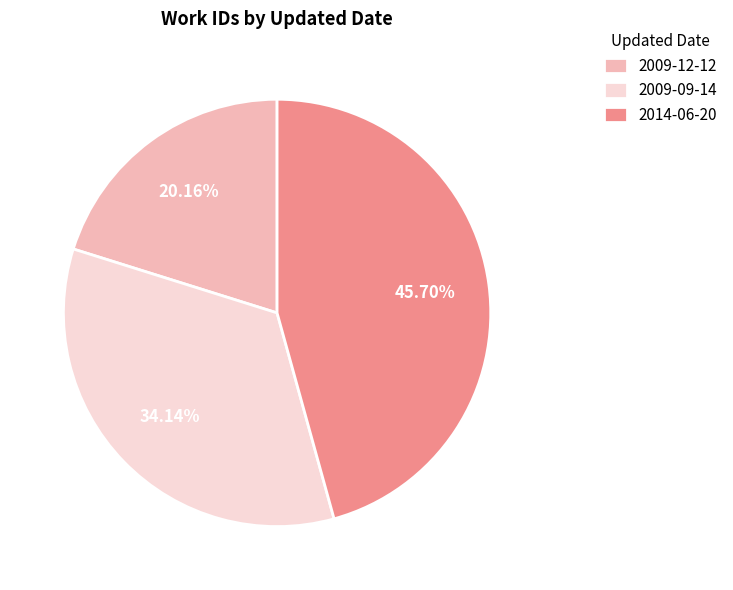

Combined, what portion of the pie is 2009-12-12 and 2009-09-14?

54.3%